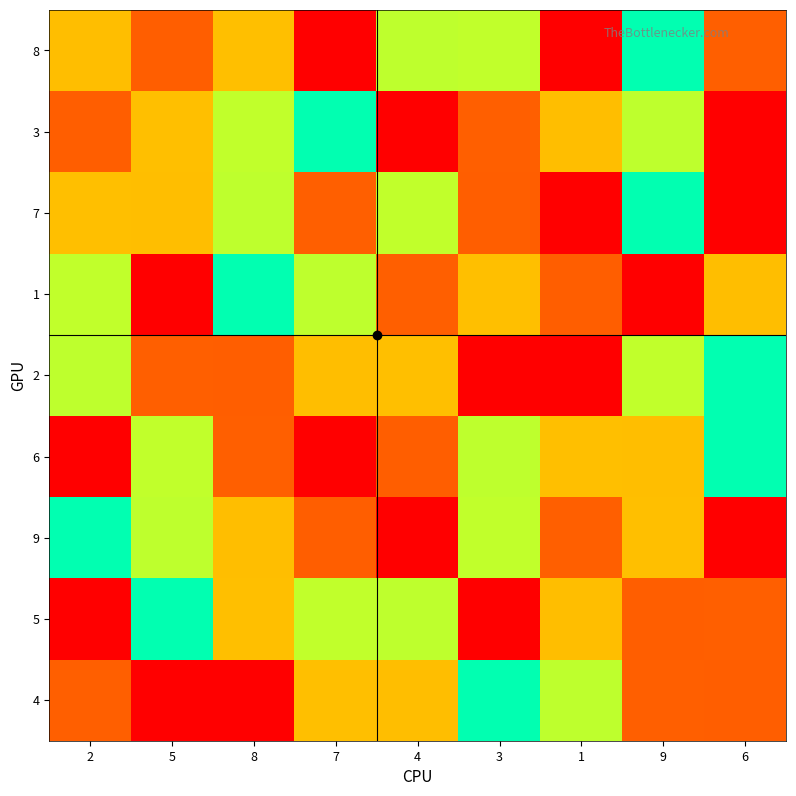

At which category is the sum across all series the highest?

1